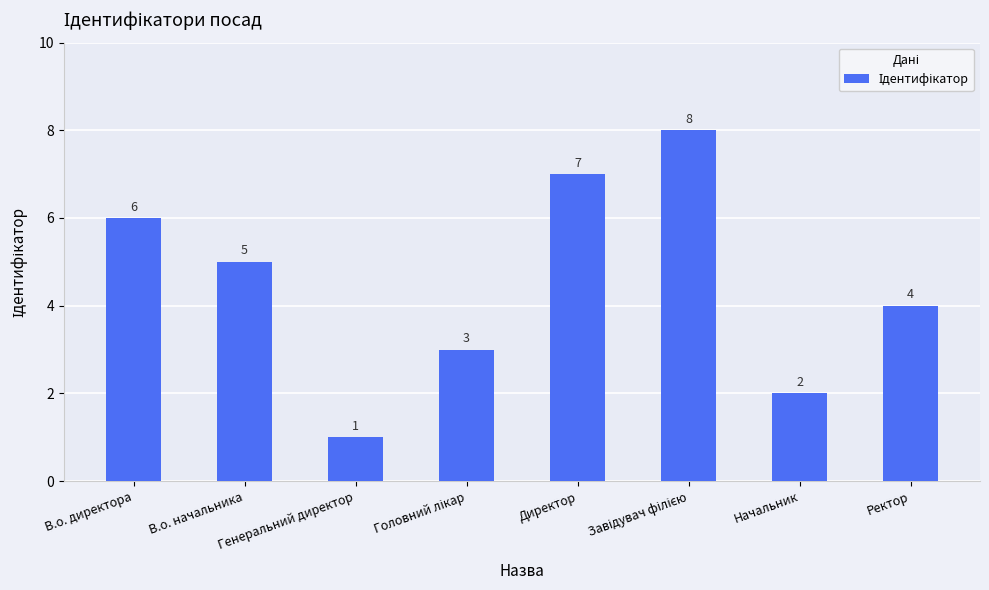

Where is the data nearest to the value 4?

Ректор